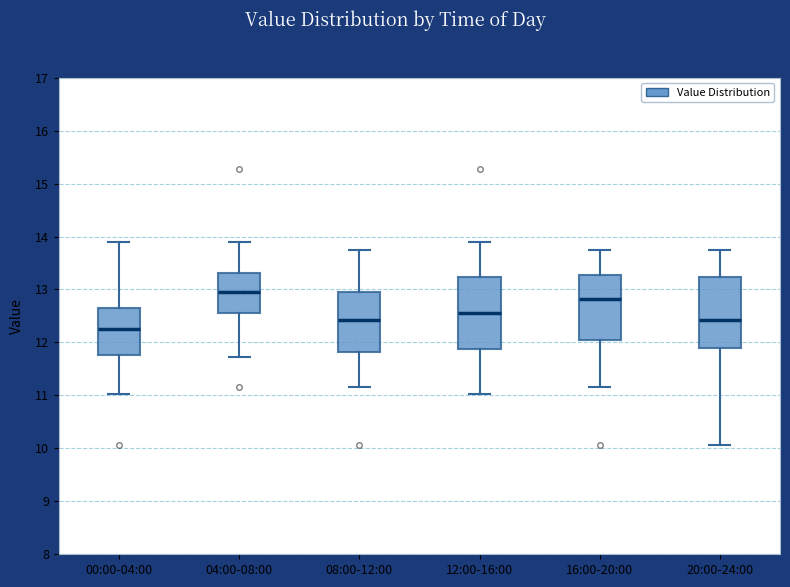

Which box has the lowest median line?

00:00-04:00